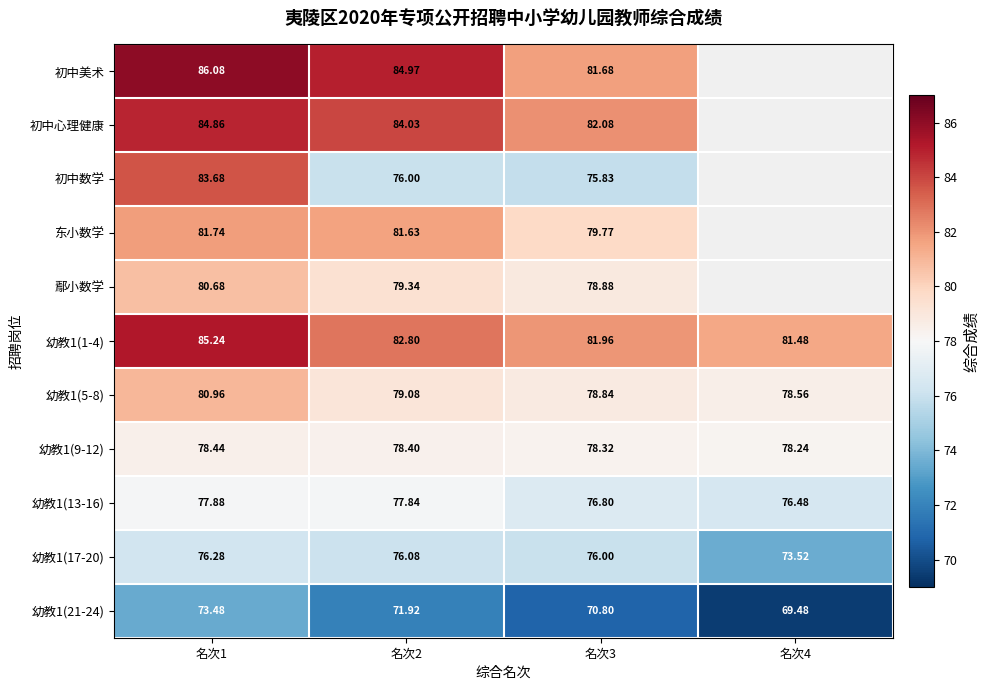

What is the difference between the 初中数学 values at 名次3 and 名次2?

0.2